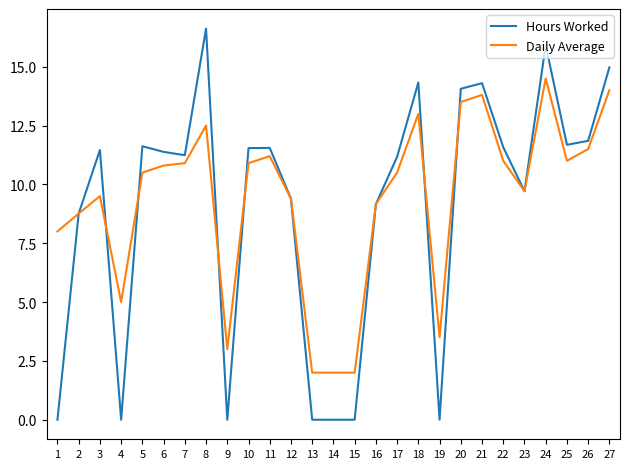

At which label does Daily Average reach its peak?

24